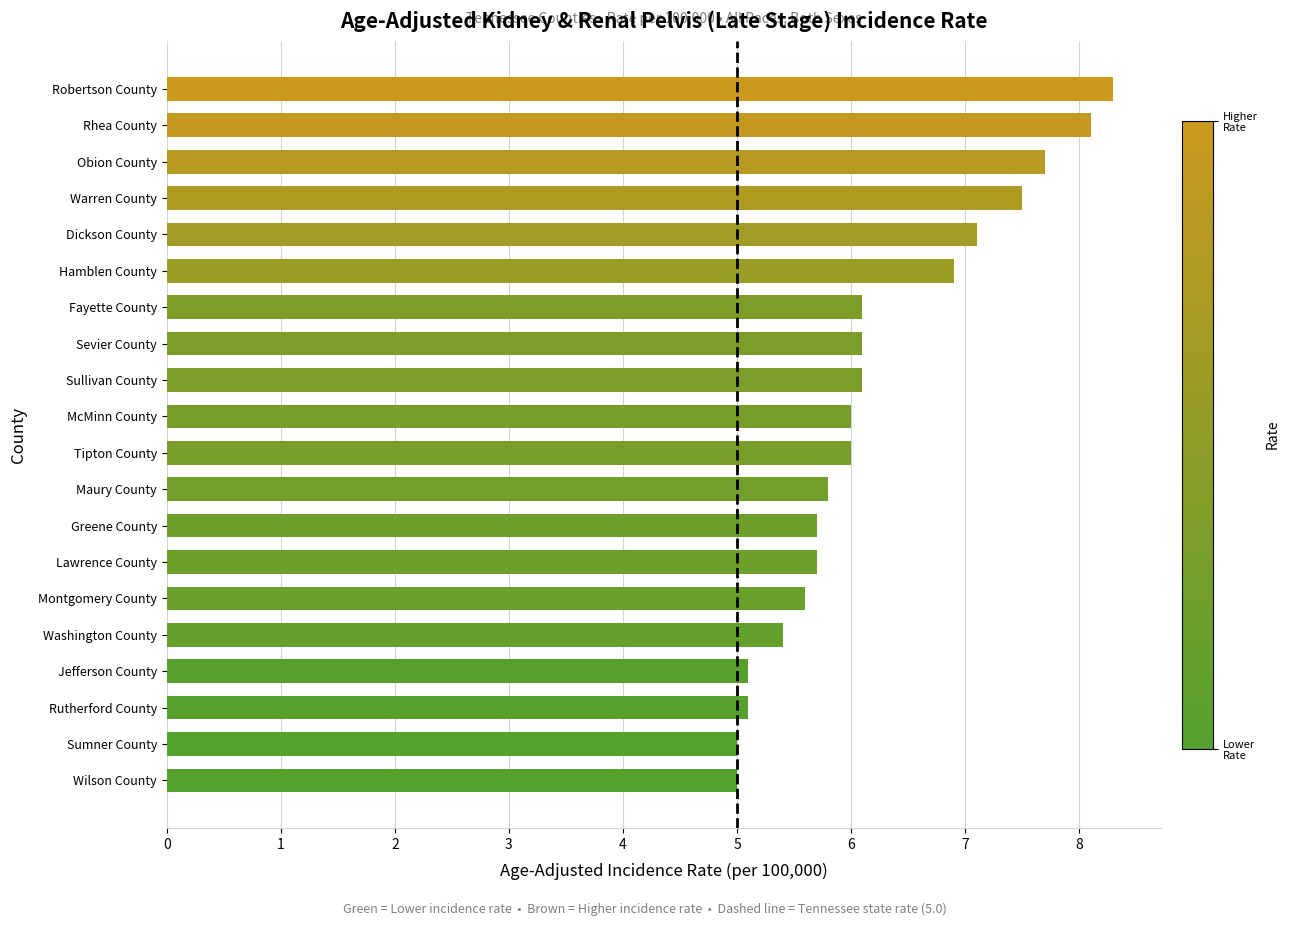

What is the ratio of the value at Jefferson County to the value at Sumner County?

1.0